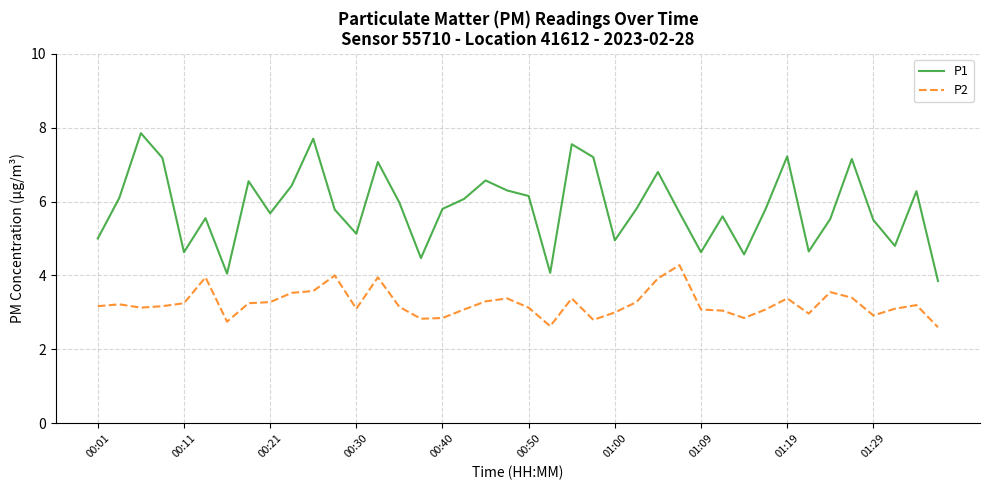

What is the sum of all P1 values?

233.7